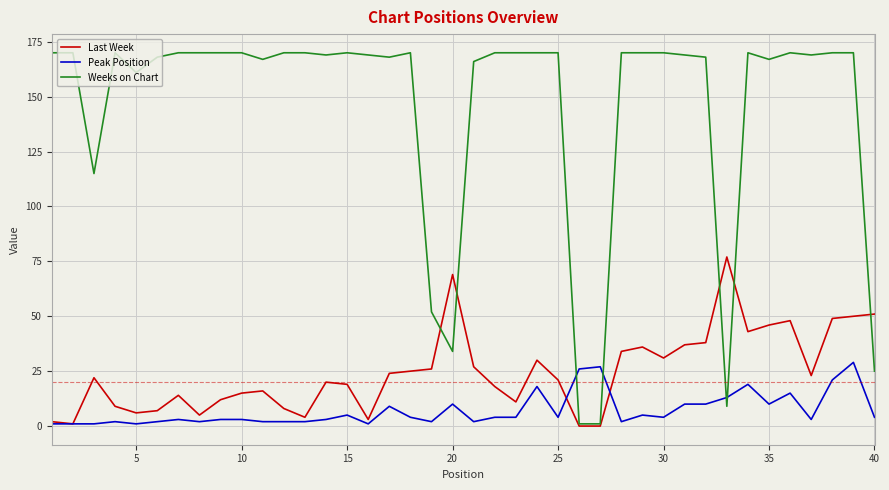

Which series has the widest spread of values?

Weeks on Chart